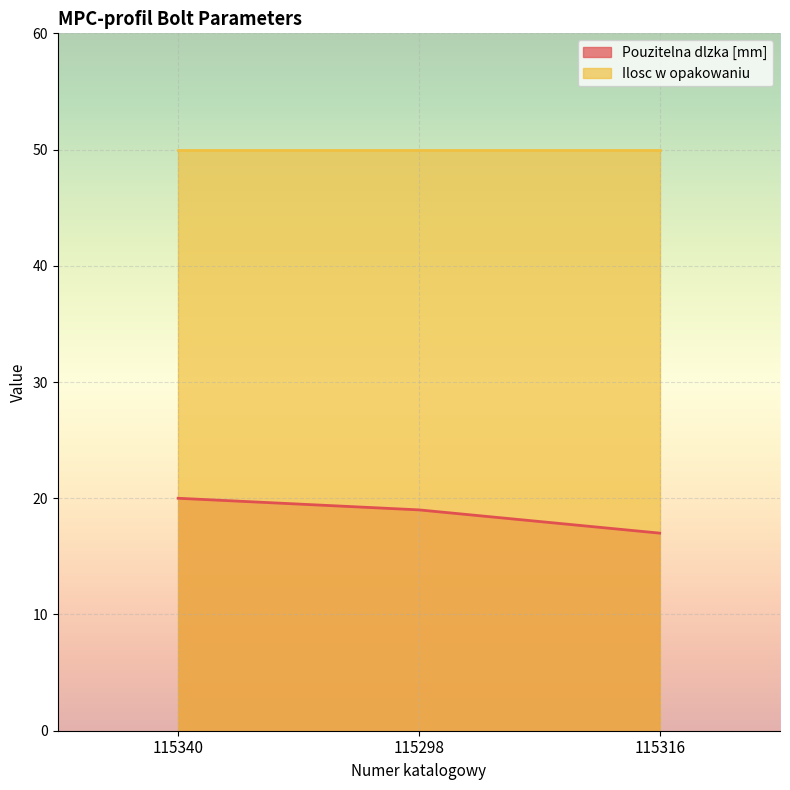

The chart shows a value of 27 at 115316. True or false?

False